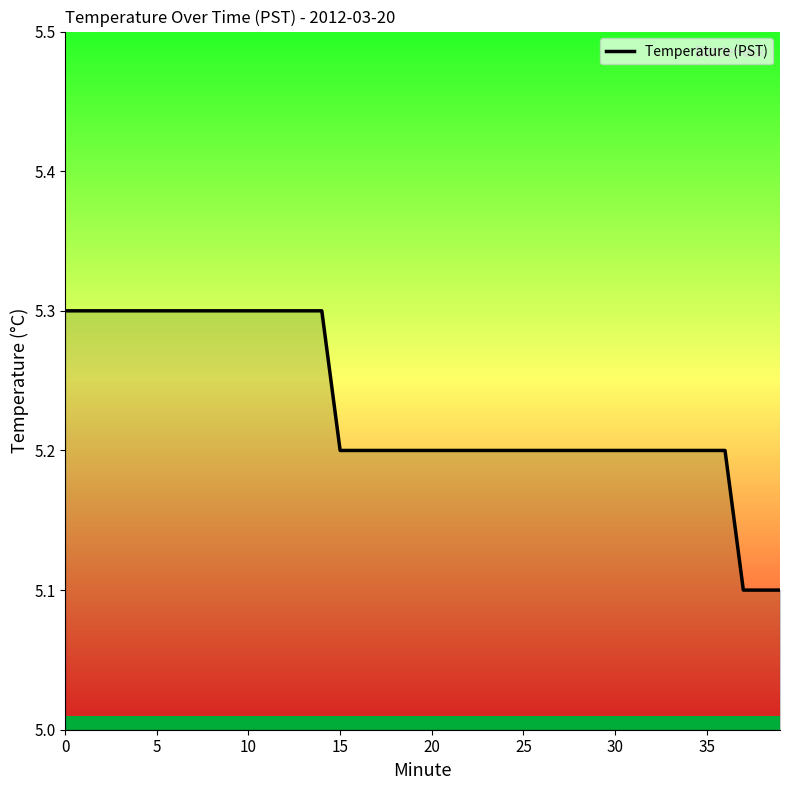

What is the greatest value displayed?

5.3